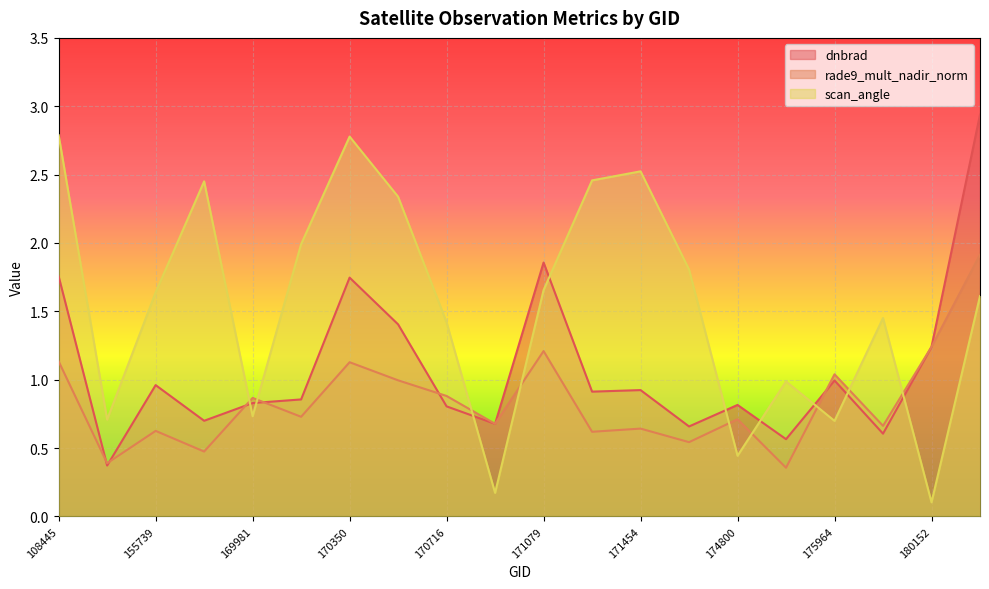

Reading right to left, extract all data points from this chart.

dnbrad: 180348=2.9	180152=1.2	176748=0.6	175964=1.0	175772=0.6	174800=0.8	171638=0.7	171454=0.9	171260=0.9	171079=1.9	170898=0.7	170716=0.8	170531=1.4	170350=1.7	170155=0.9	169981=0.8	155924=0.7	155739=1.0	154607=0.4	108445=1.8
rade9_mult_nadir_norm: 180348=1.9	180152=1.2	176748=0.7	175964=1.0	175772=0.4	174800=0.7	171638=0.5	171454=0.6	171260=0.6	171079=1.2	170898=0.7	170716=0.9	170531=1.0	170350=1.1	170155=0.7	169981=0.9	155924=0.5	155739=0.6	154607=0.4	108445=1.1
scan_angle: 180348=1.6	180152=0.1	176748=1.5	175964=0.7	175772=1.0	174800=0.4	171638=1.8	171454=2.5	171260=2.5	171079=1.7	170898=0.2	170716=1.4	170531=2.3	170350=2.8	170155=2.0	169981=0.7	155924=2.5	155739=1.6	154607=0.7	108445=2.8